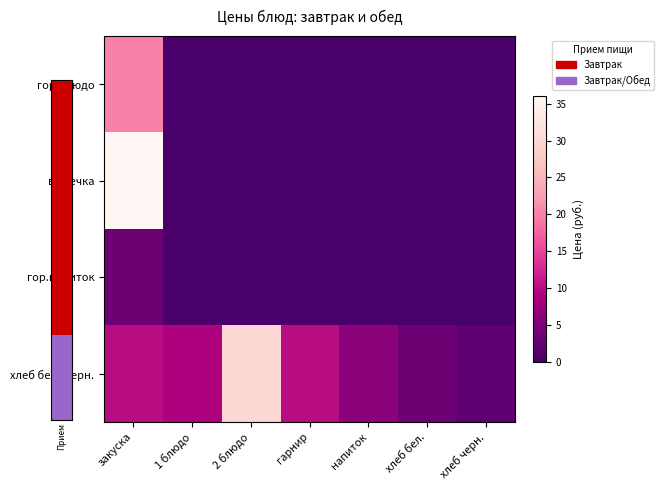

At which category is the sum across all series the highest?

закуска